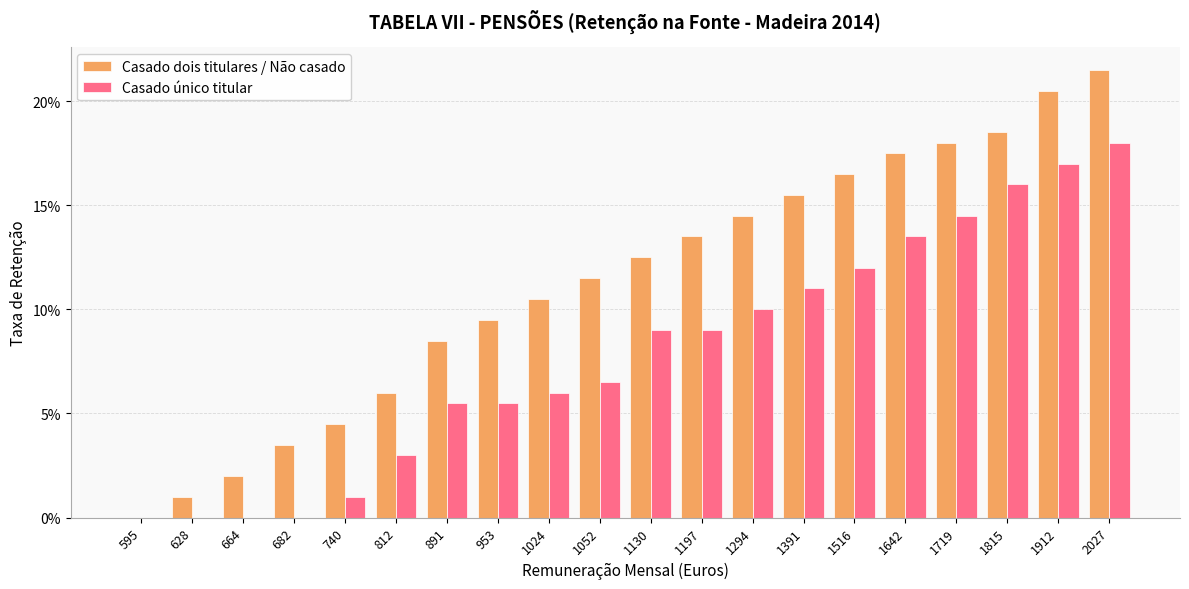

What is the sum of all Casado dois titulares / Não casado values?

2.3